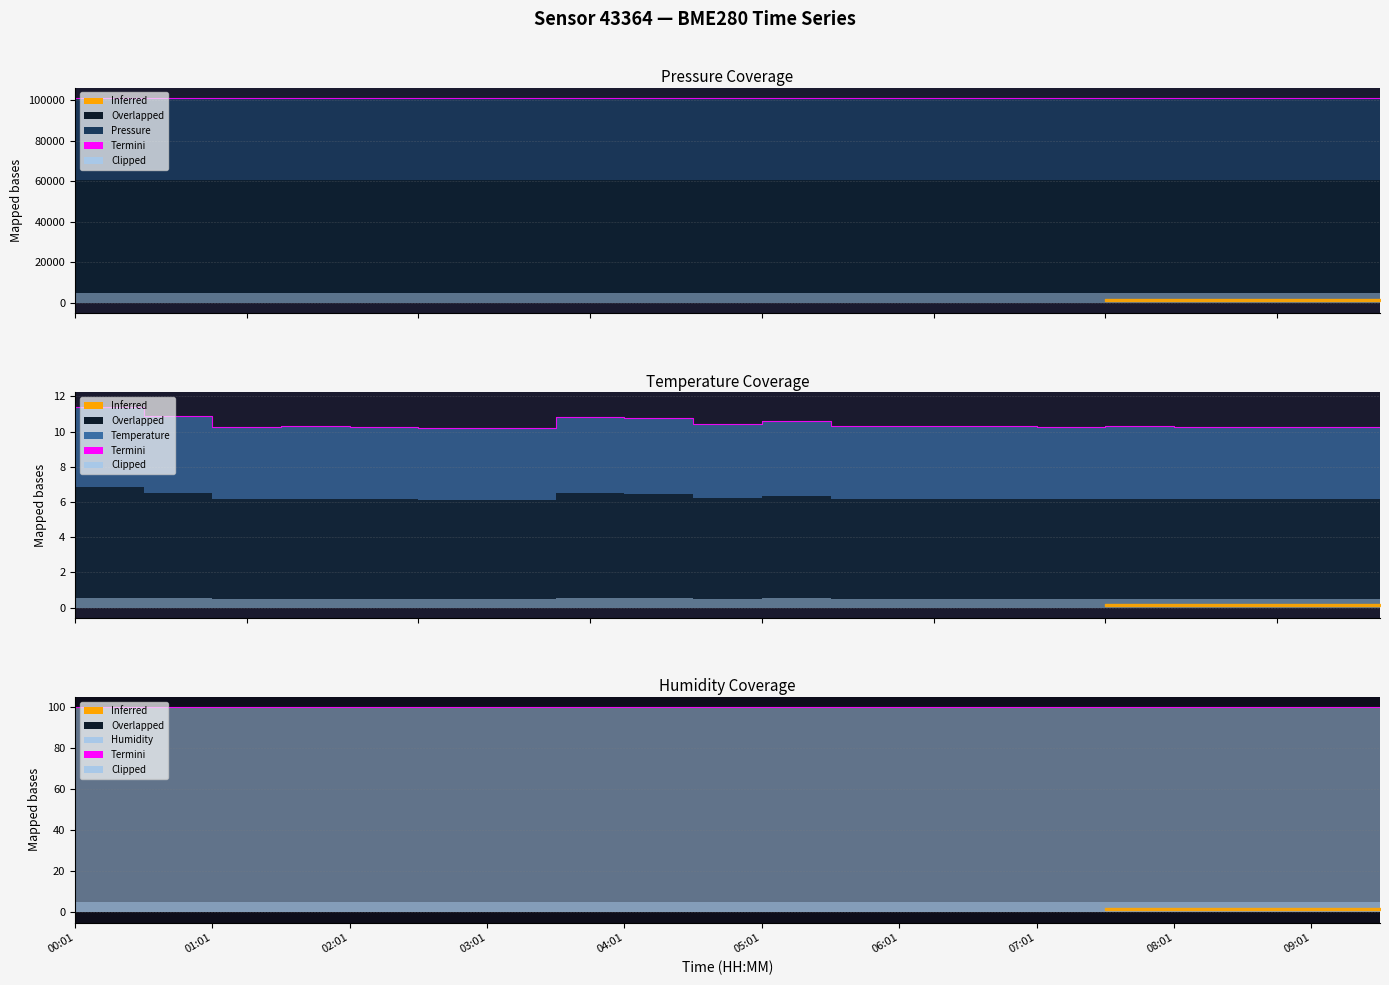

At which category is the sum across all series the highest?

03:01